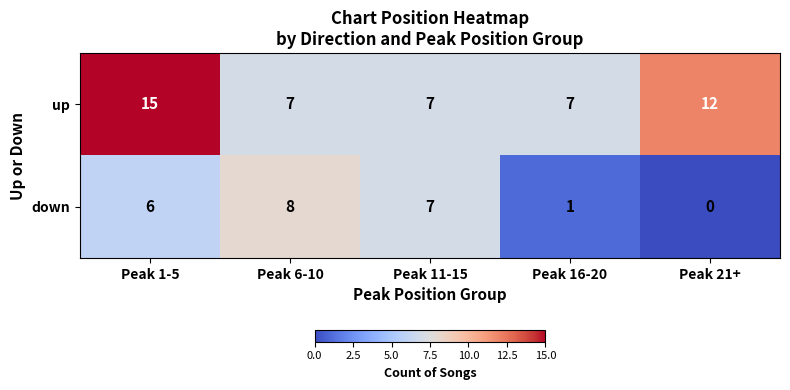

Reading right to left, what are all the values shown in this chart?

up: 12	7	7	7	15
down: 0	1	7	8	6